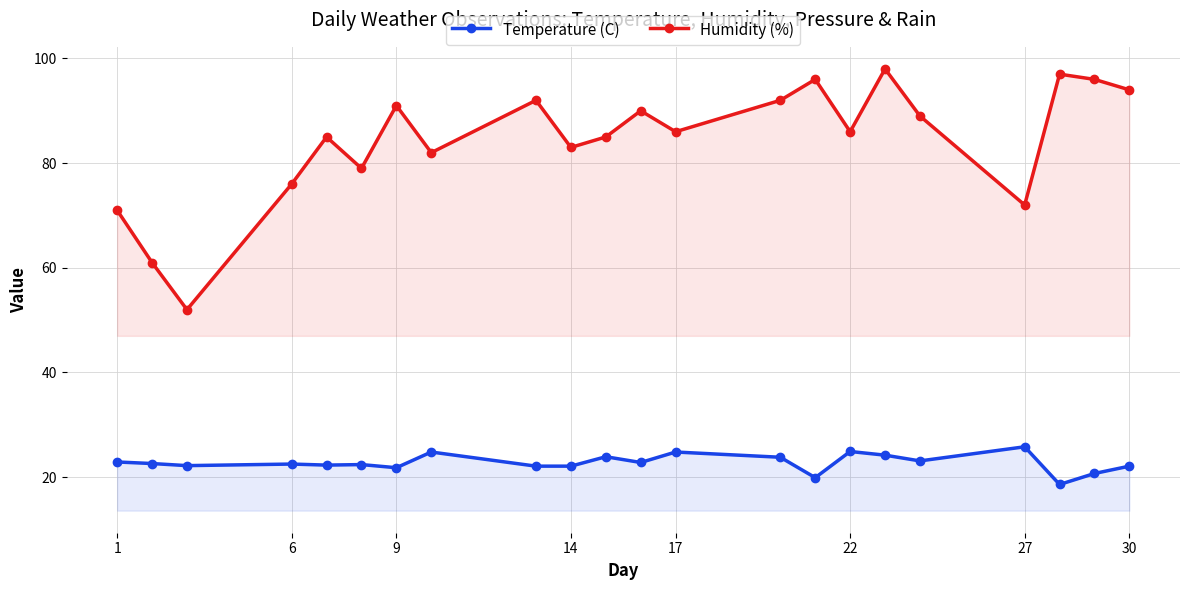

How many values in the Humidity (%) series are below 86?

10